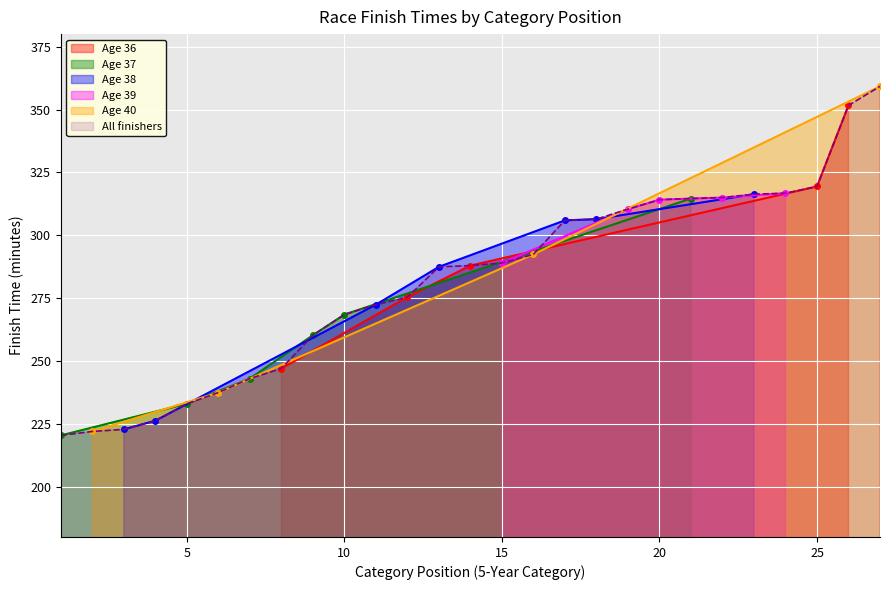

List the labels in order of value, largest first.

27, 26, 25, 24, 23, 22, 21, 20, 19, 18, 17, 16, 15, 14, 13, 12, 11, 10, 9, 8, 7, 6, 5, 4, 3, 2, 1